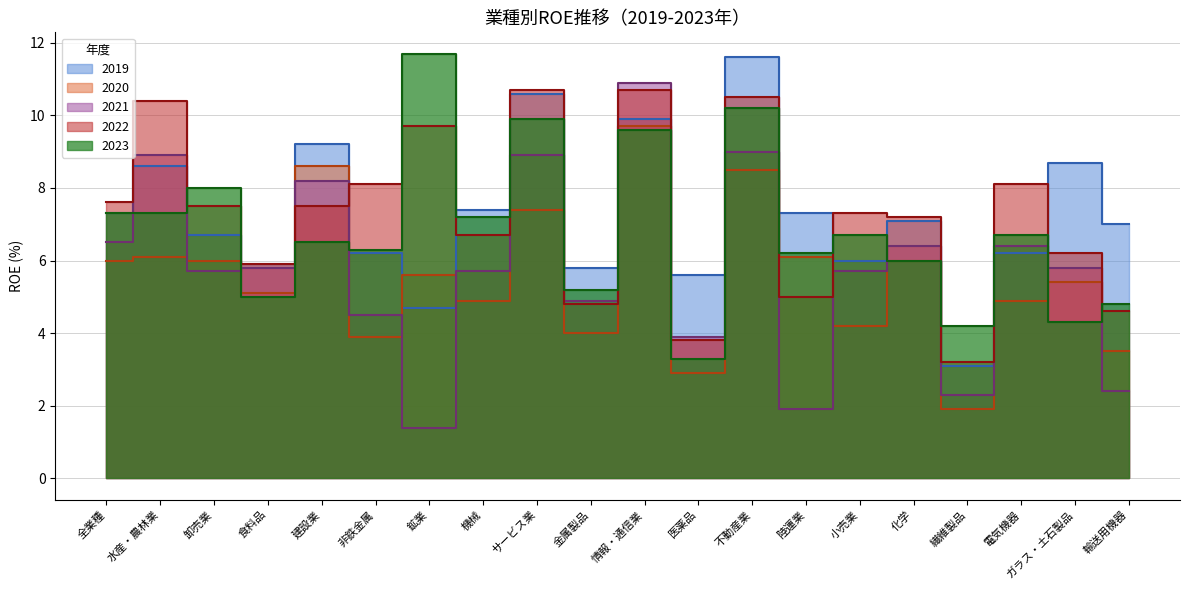

Count the number of categories in the chart.

20